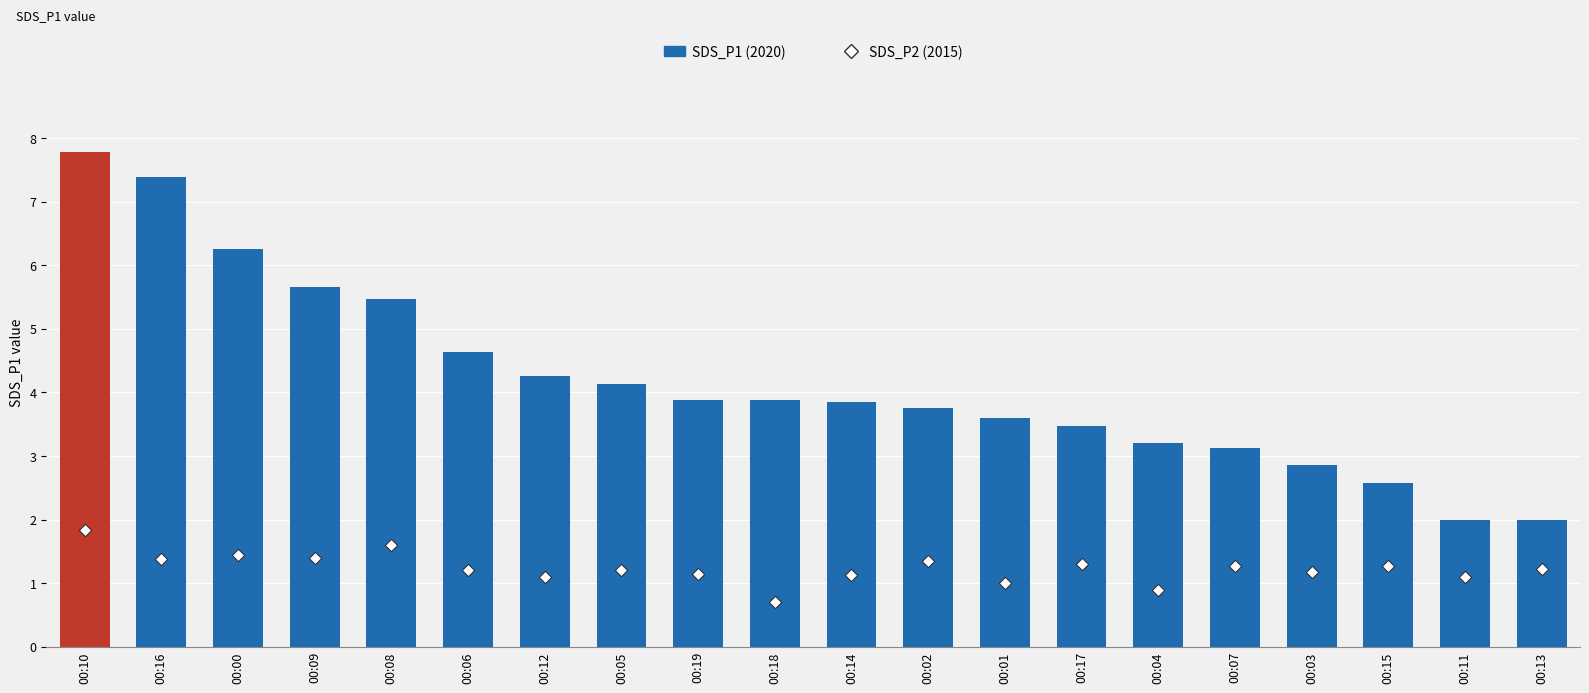

What are all the series names shown in the legend?

SDS_P1, SDS_P2